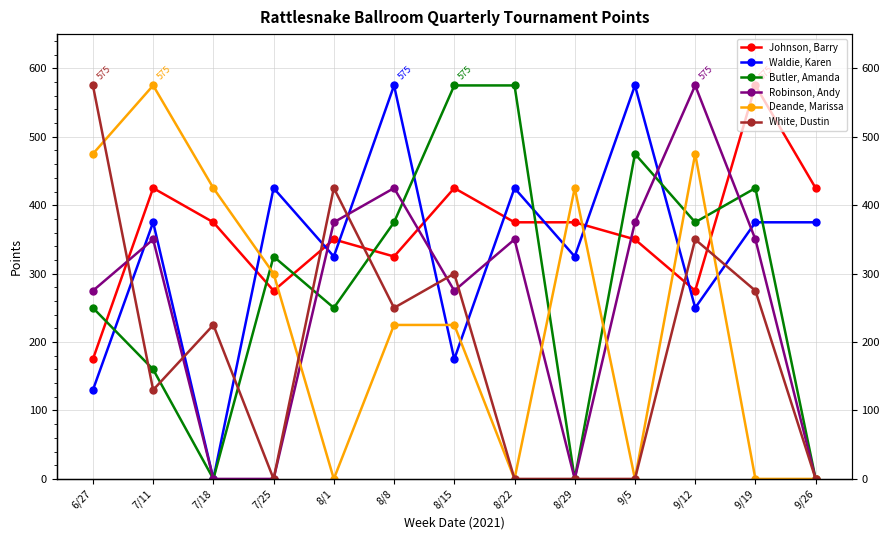

At which category does the chart reach its minimum across all series?

7/18